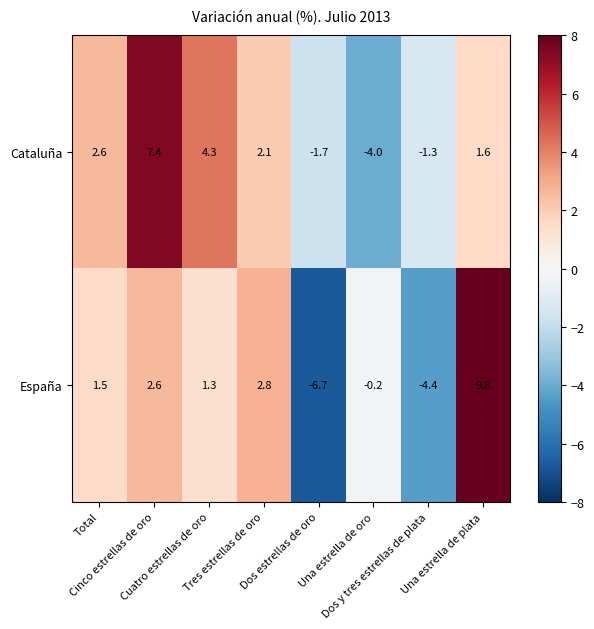

Which label corresponds to the smallest value in the chart?

Dos estrellas de oro